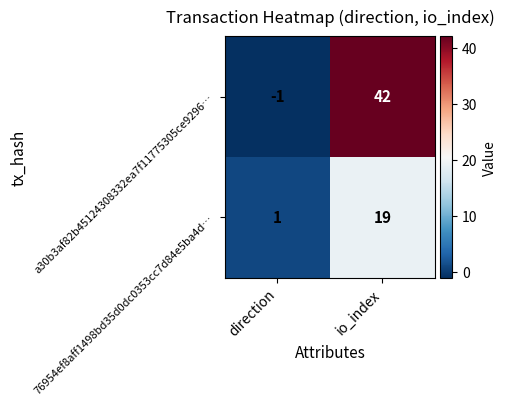

True or false: a30b3af82b45124308332ea7f11775305ce9296… has a value of 65 at io_index.

False